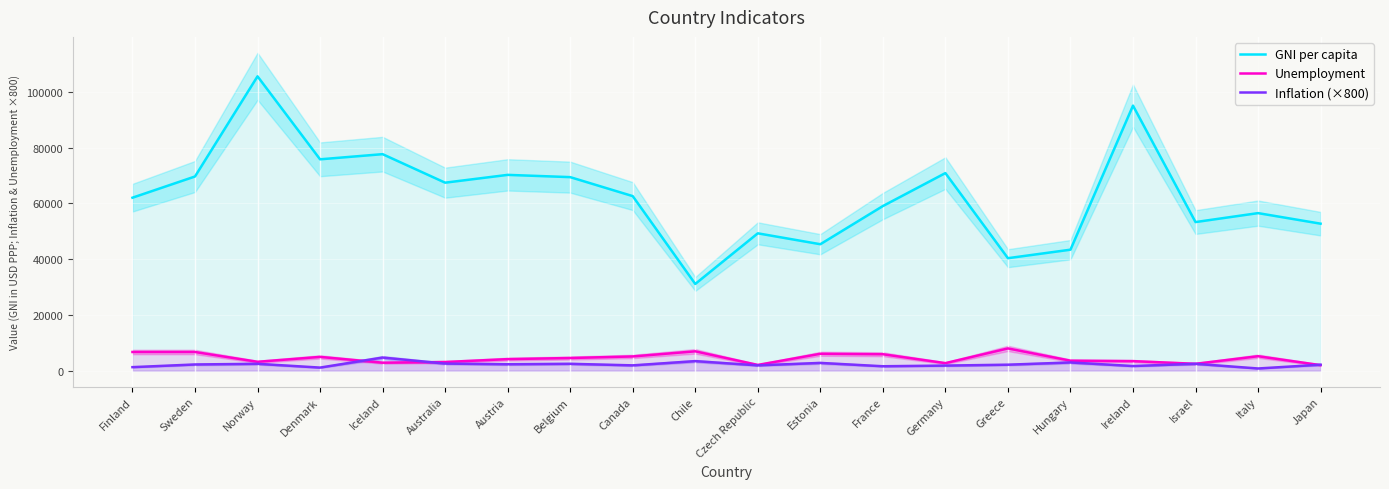

Reading left to right, what are all the values shown in this chart?

GNI per capita: 62070.0	69680.0	105610.0	75840.0	77690.0	67460.0	70260.0	69450.0	62640.0	31130.0	49290.0	45380.0	59070.0	70900.0	40370.0	43420.0	95100.0	53330.0	56540.0	52750.0
Unemployment: 6720.0	6720.0	3200.0	4960.0	2880.0	3120.0	4160.0	4560.0	5120.0	6960.0	2080.0	6080.0	5920.0	2720.0	8000.0	3600.0	3440.0	2480.0	5200.0	2000.0
Inflation (×800): 1280.0	2240.0	2480.0	1120.0	4720.0	2560.0	2320.0	2480.0	1920.0	3440.0	1920.0	2800.0	1600.0	1840.0	2160.0	2960.0	1680.0	2480.0	800.0	2160.0